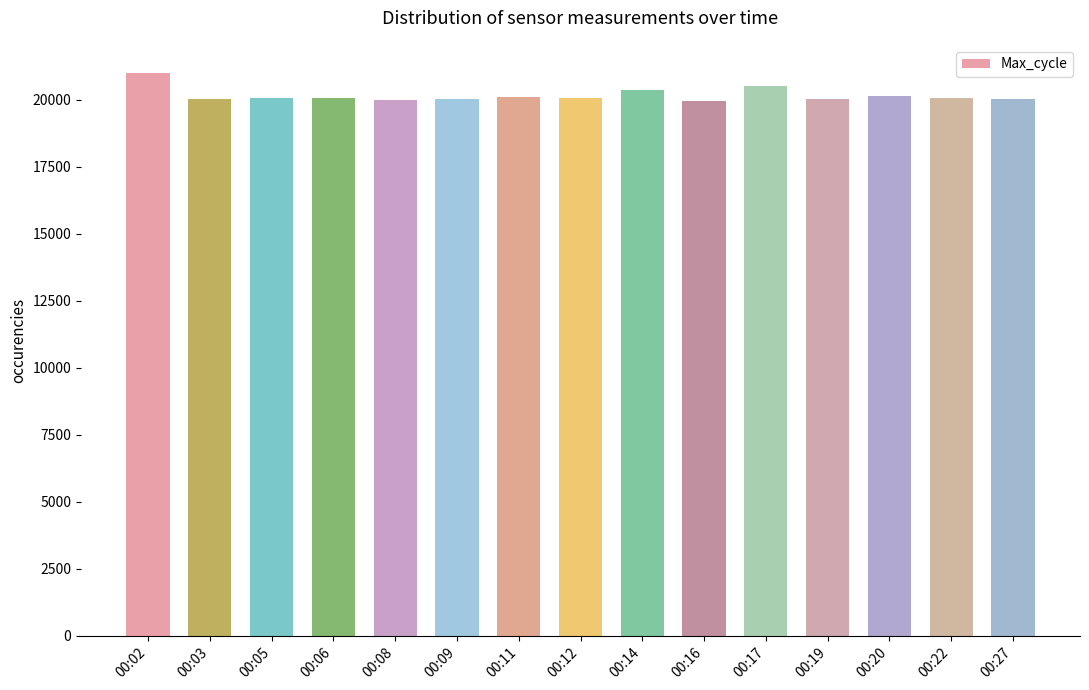

What is the difference between the maximum and minimum values?

1063